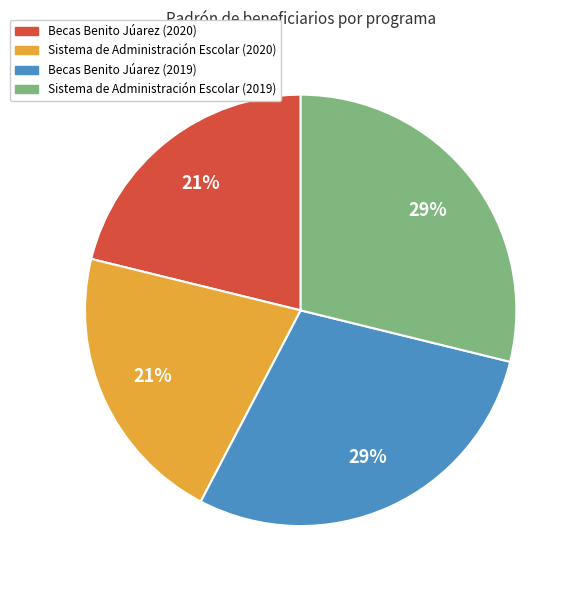

To the nearest percent, what is the difference between the largest and smallest slice percentages?

8%